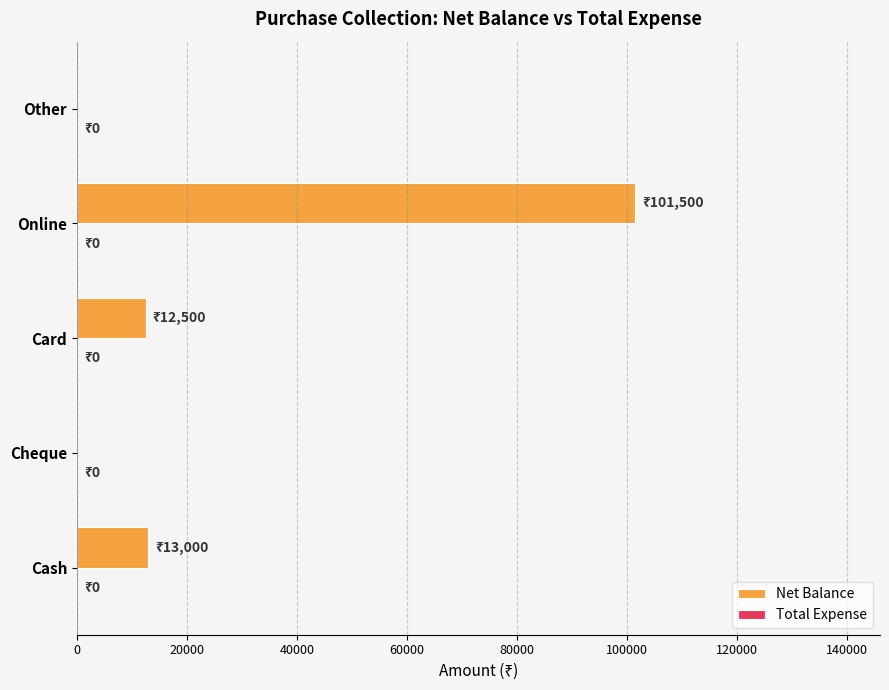

The chart shows a value of 18658 at Card. True or false?

False